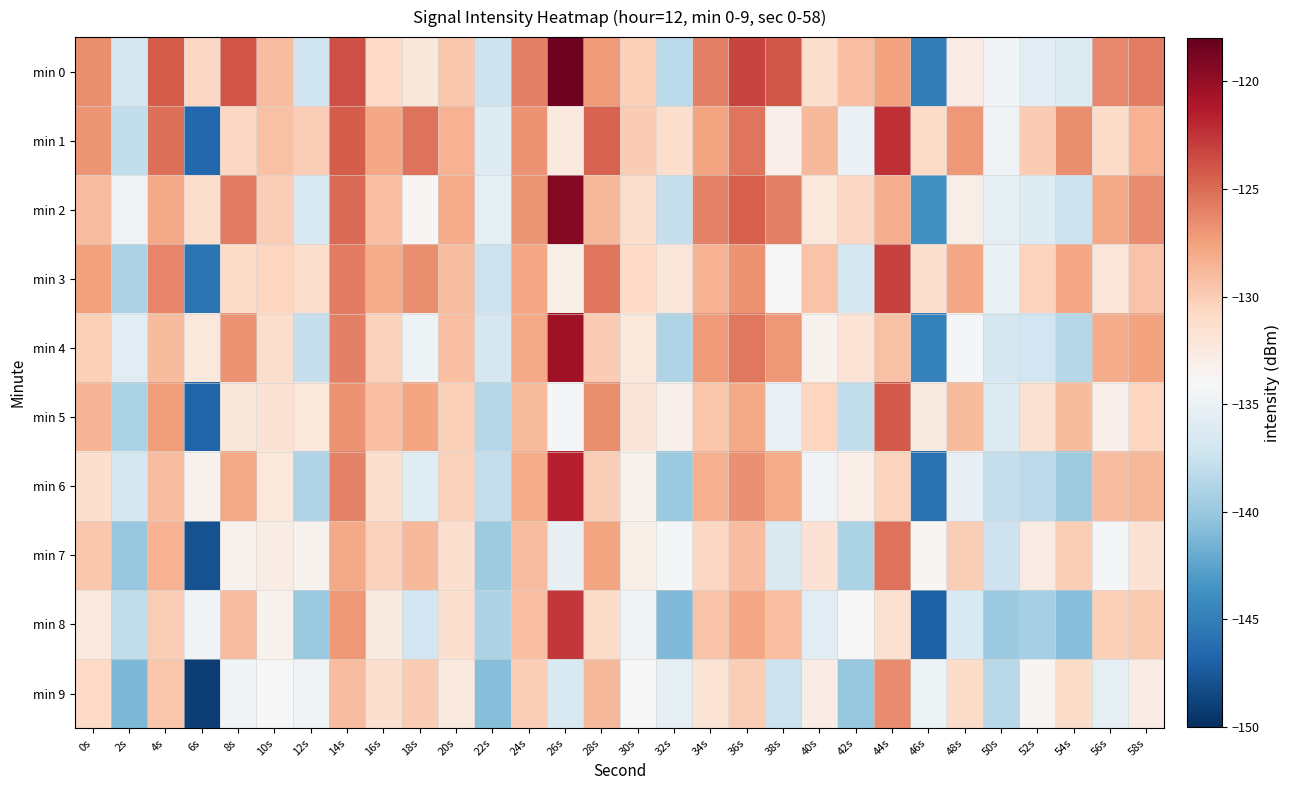

What is the greatest value displayed?

-118.5